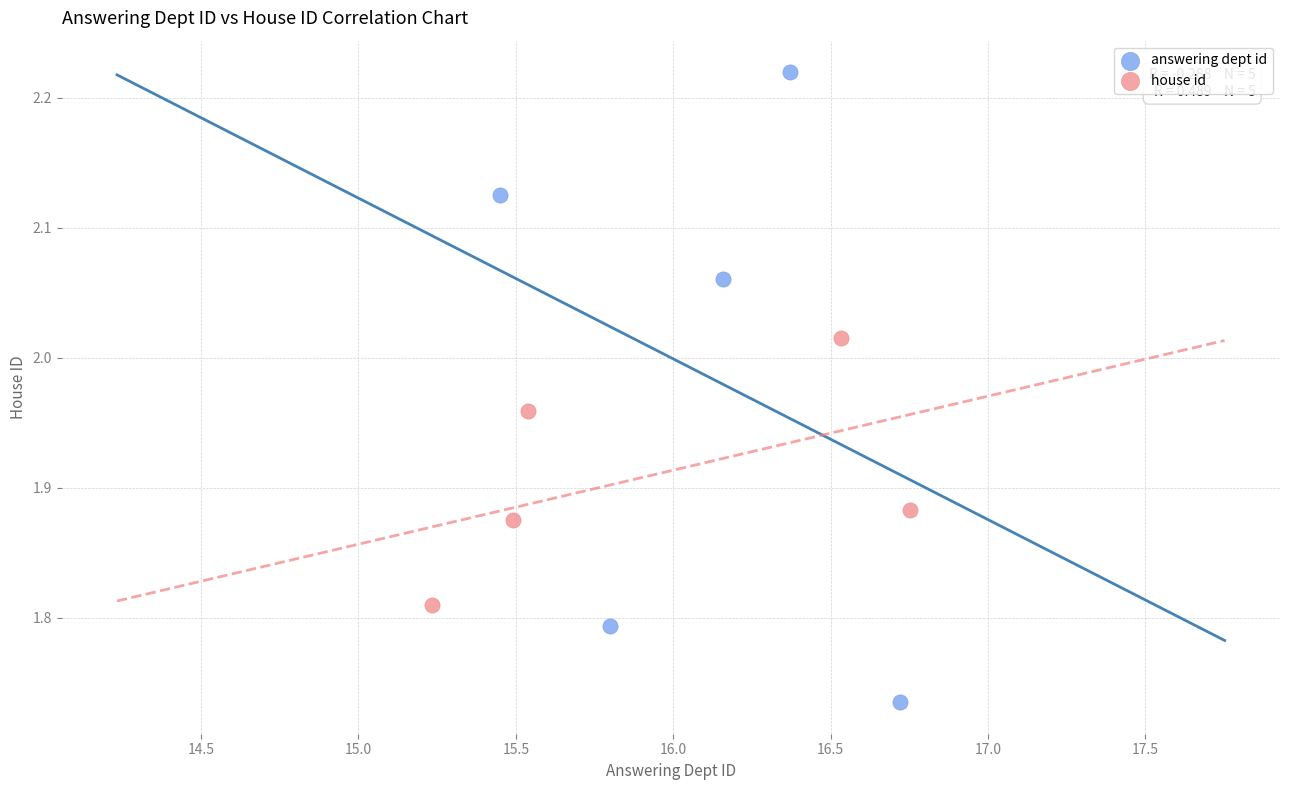

Which series has the largest Y range (max minus min)?

answering dept id